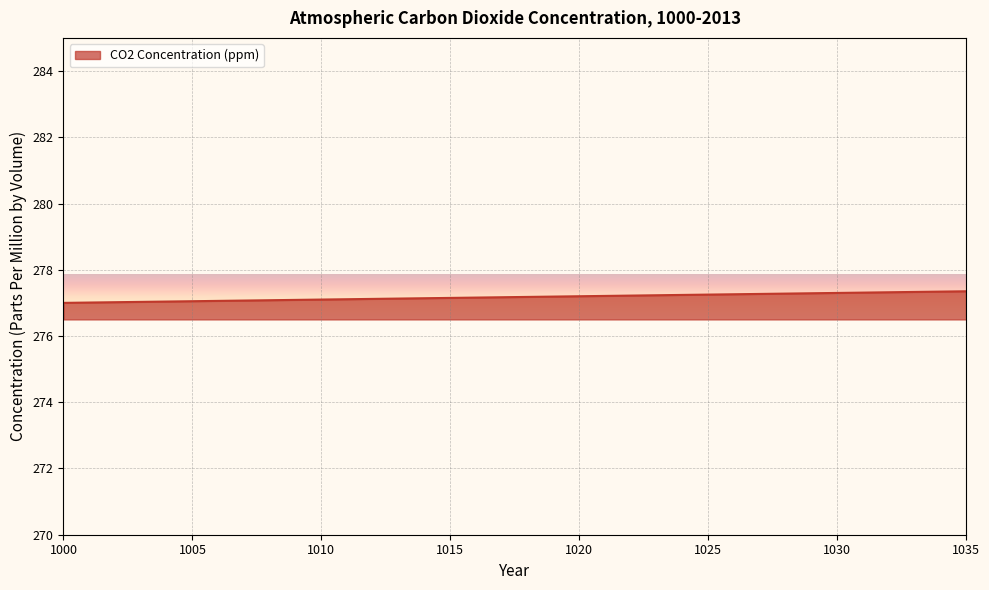

What is the minimum value shown in the chart?

277.0